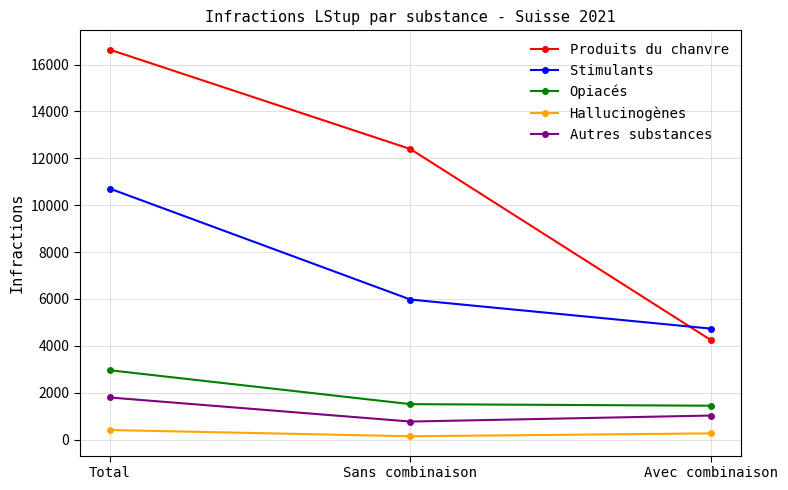

What is the value of the Autres substances point at the 2nd from the left?

770